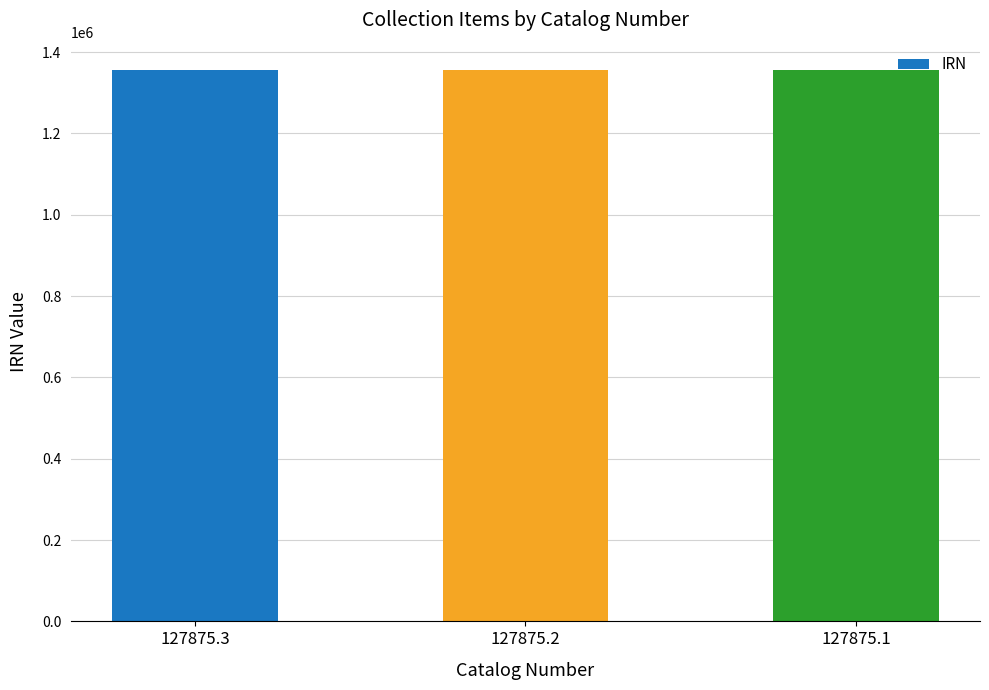

Are the bars grouped side by side (vs. stacked)?

No